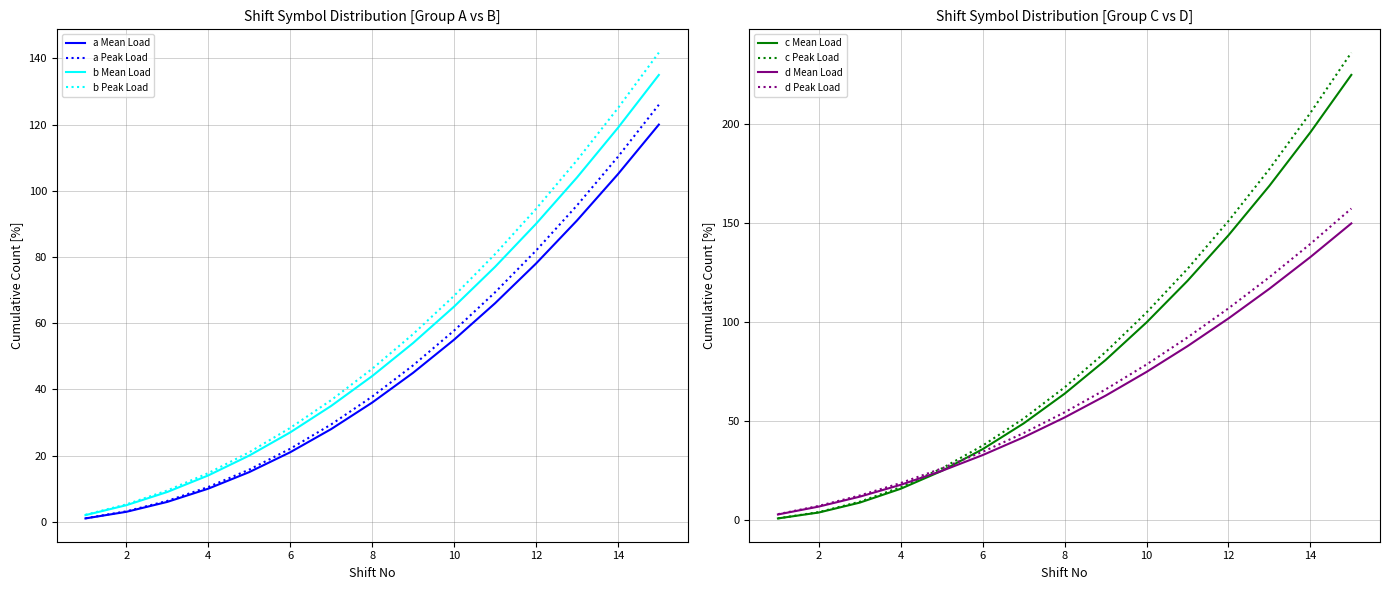

What is the difference between the c values at 2 and 1?

3.0